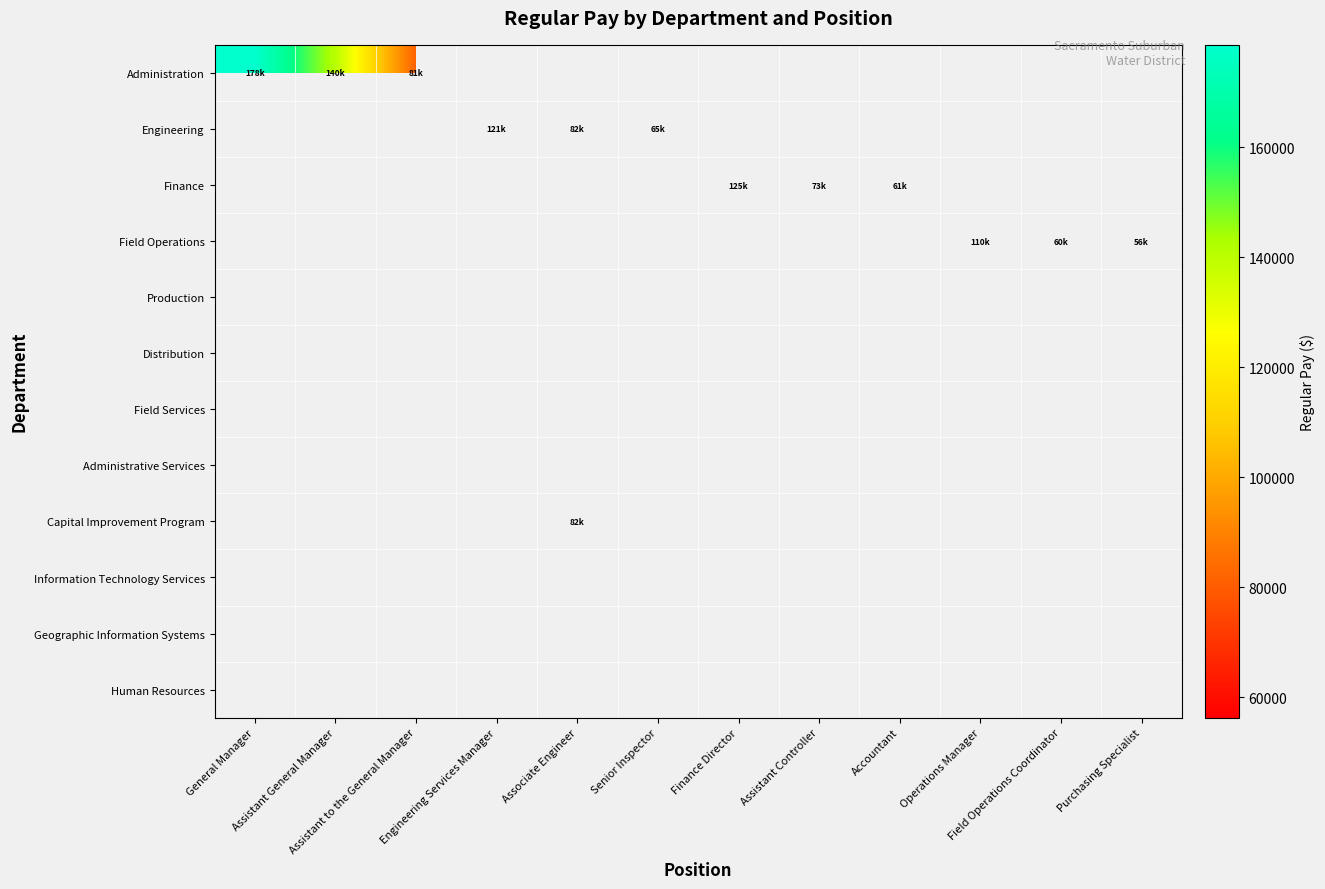

Which series has the largest range (max minus min)?

Administration